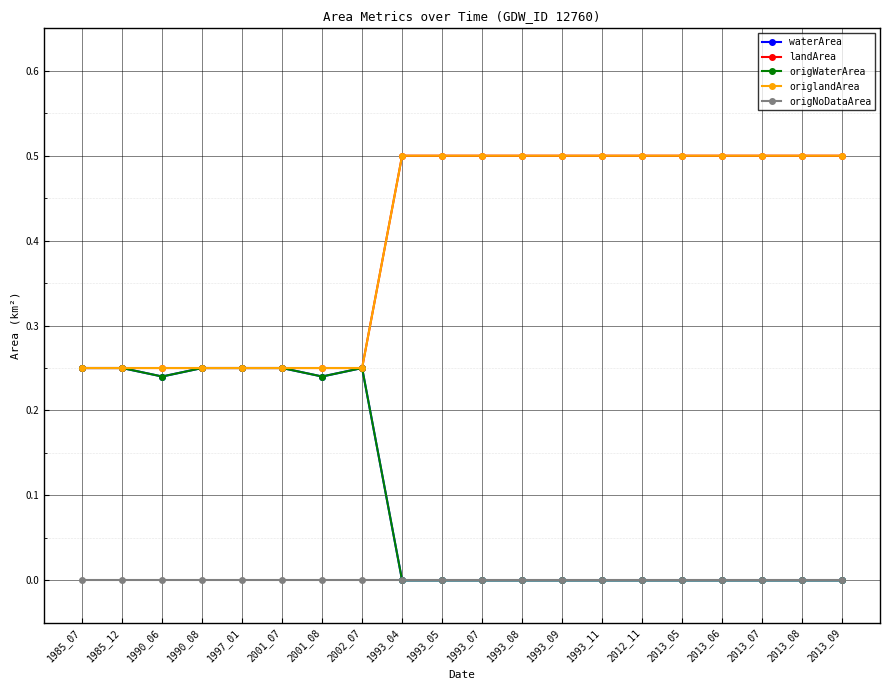

True or false: waterArea and origlandArea intersect in this chart.

False